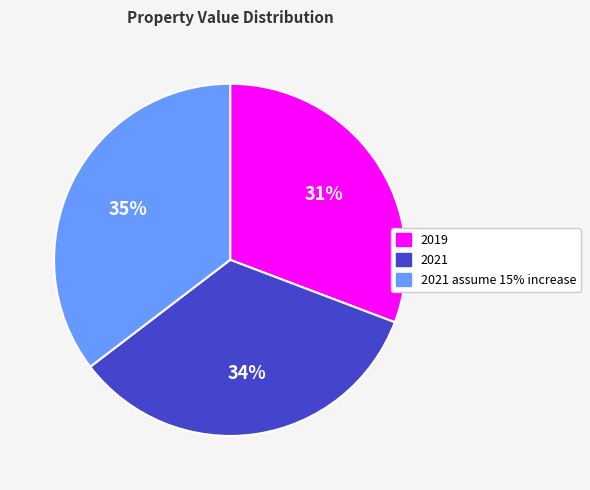

Is there any slice that represents more than half of the pie?

No